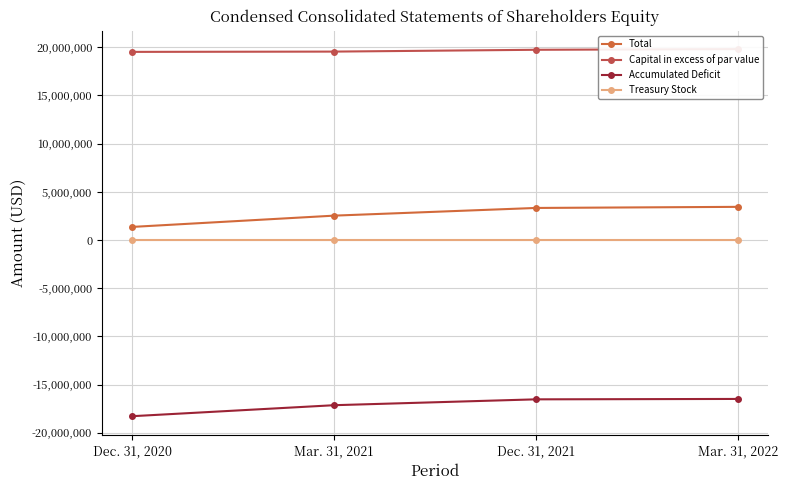

What is the value of the Total point at the 2nd from the left?

2524348